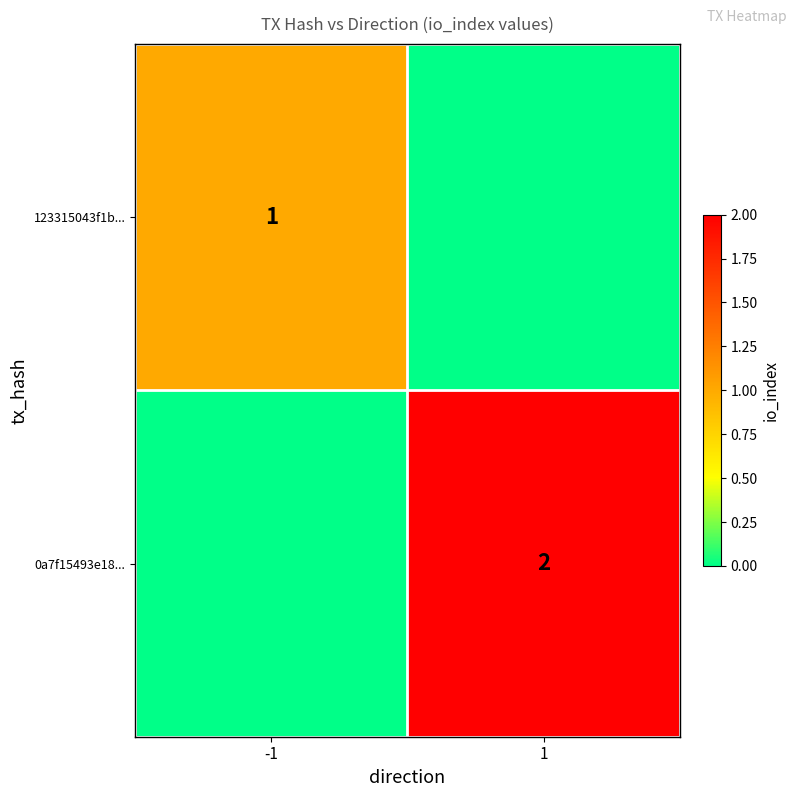

Which has a higher value, -1 or 1?

-1